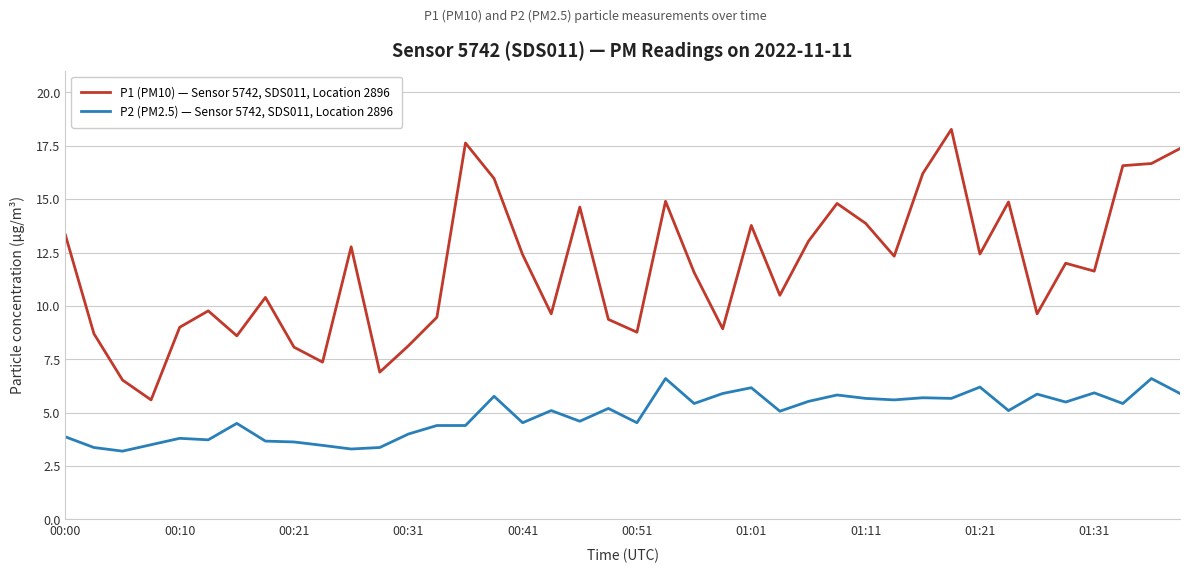

What is the highest value of the P1 (PM10) — Sensor 5742, SDS011, Location 2896 series?

18.3